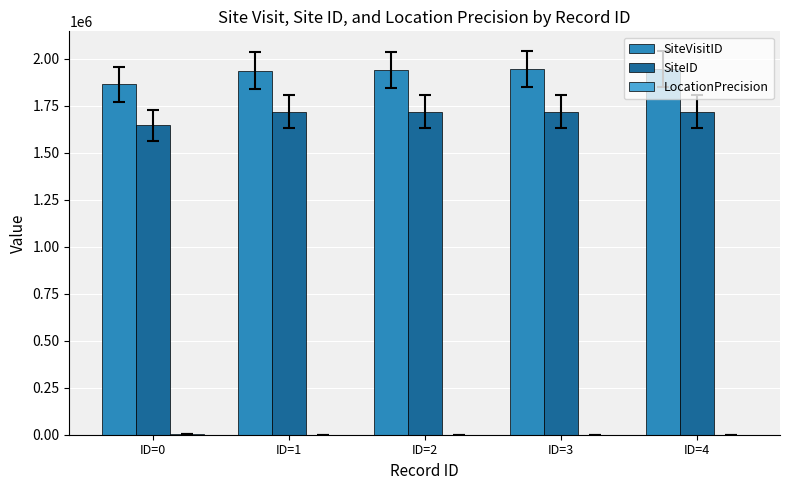

Which series has the largest total across all categories?

SiteVisitID